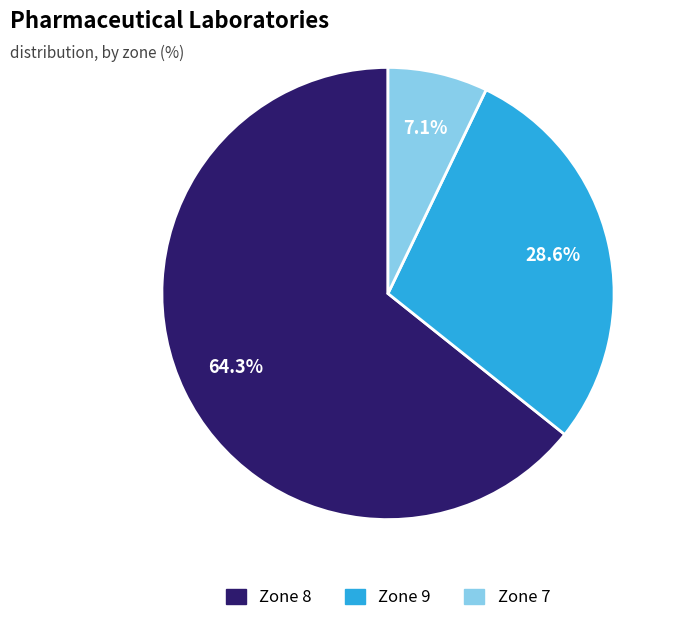

Is there any slice that represents more than half of the pie?

Yes